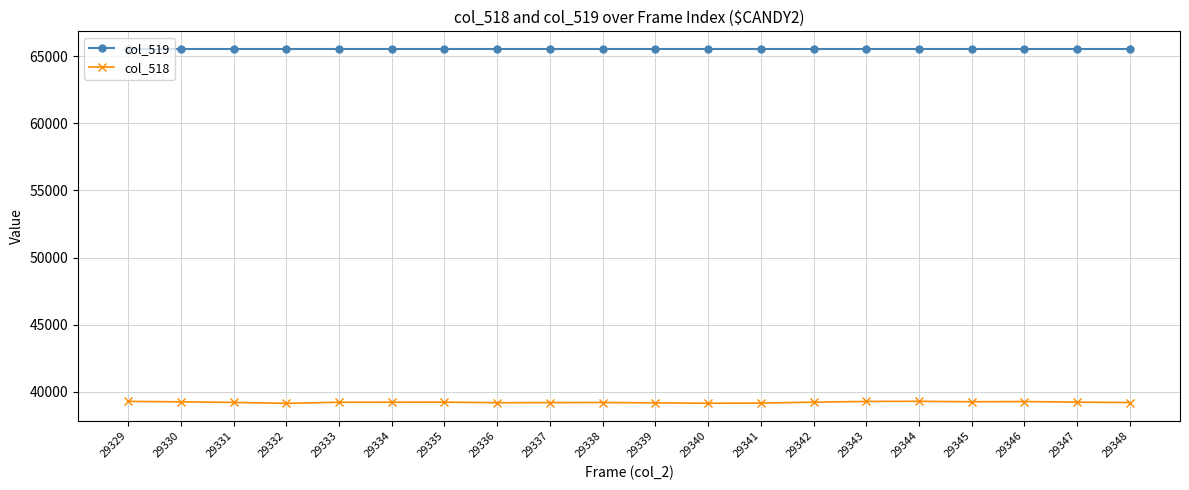

At which label does col_518 first exceed 39221?

29329